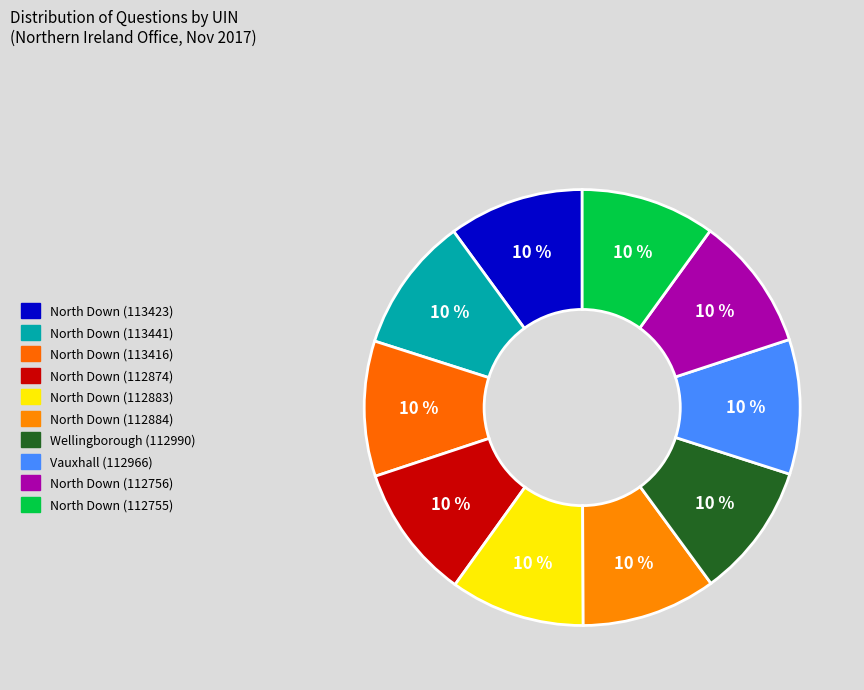

What percentage do North Down (113416) and North Down (112874) together represent?

20.0%